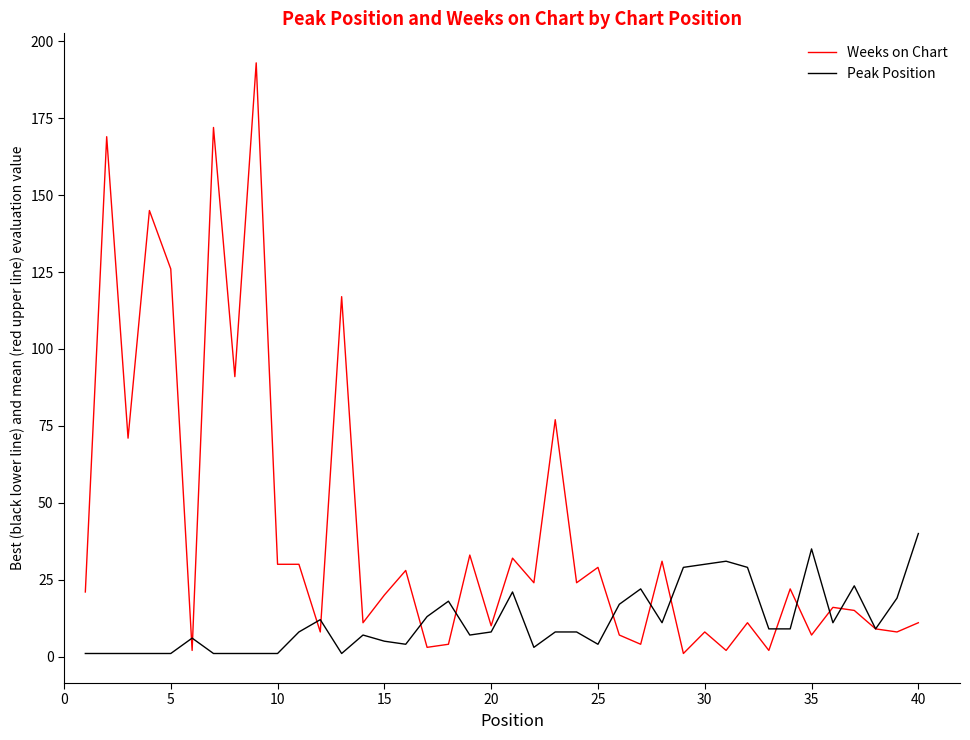

Which series has the largest total across all categories?

Weeks on Chart